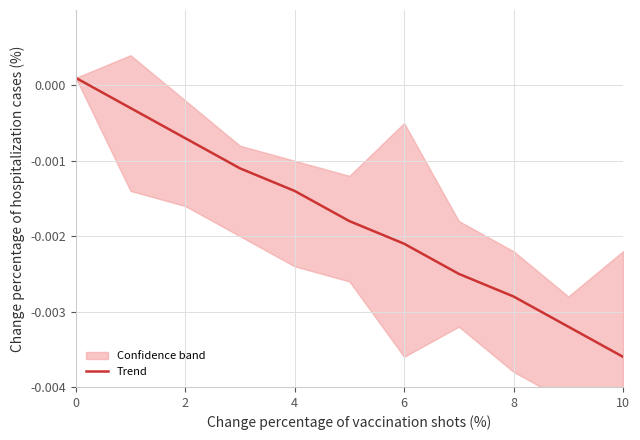

At which label does Trend reach its minimum?

10